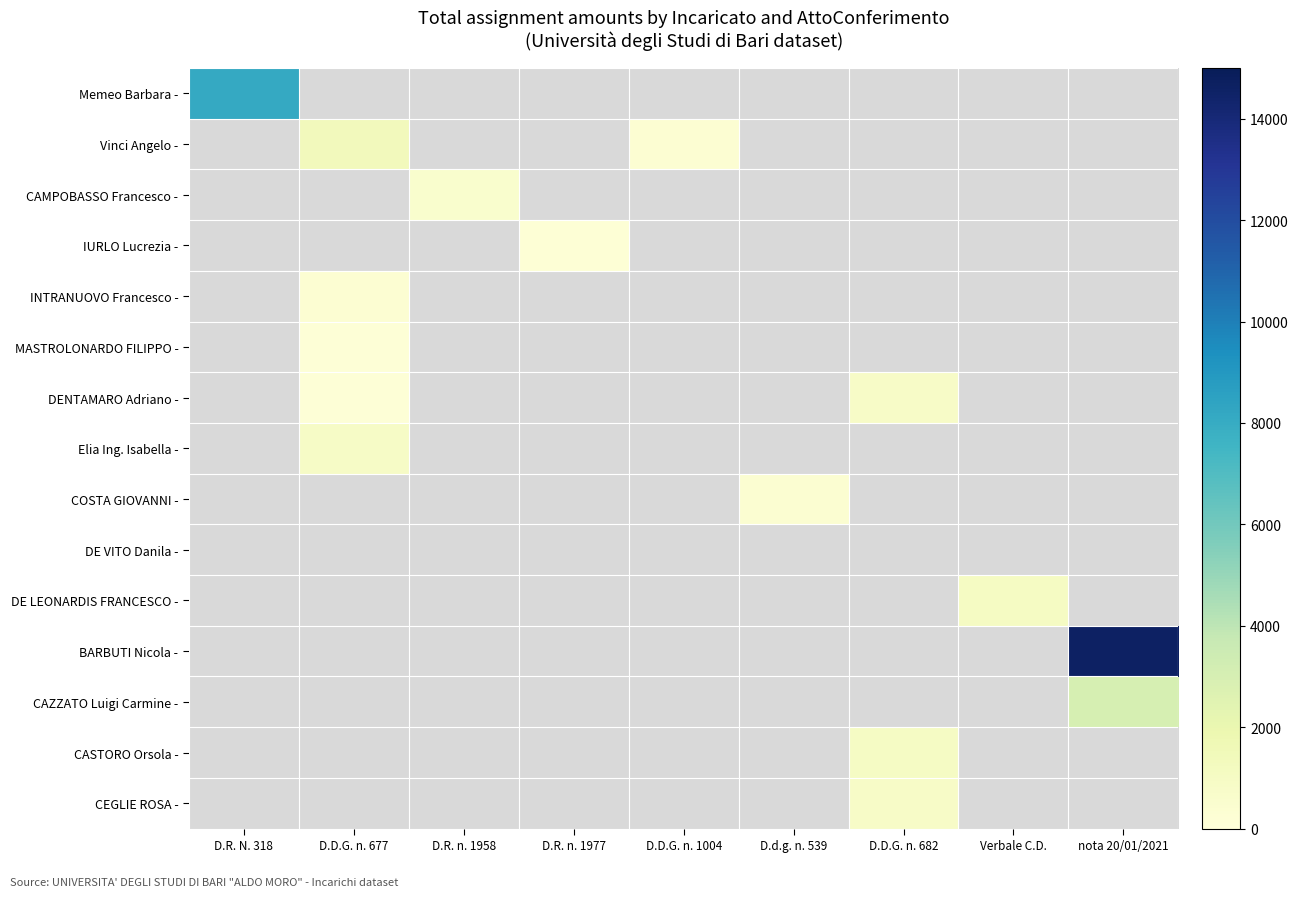

What is the greatest value displayed?

14648.0